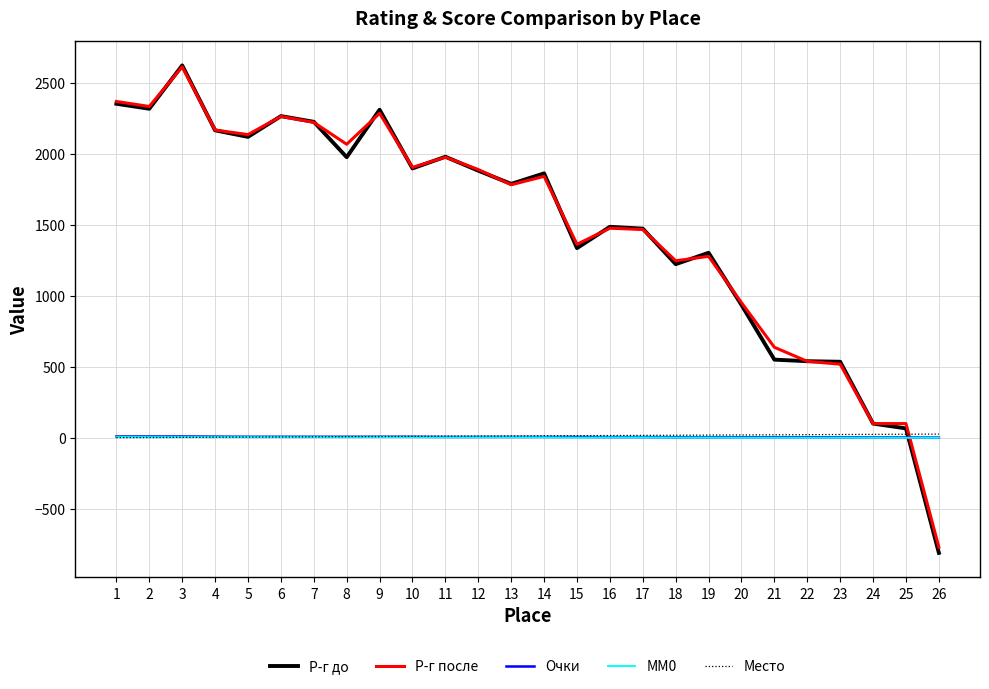

Which series has the largest range (max minus min)?

Р-г до